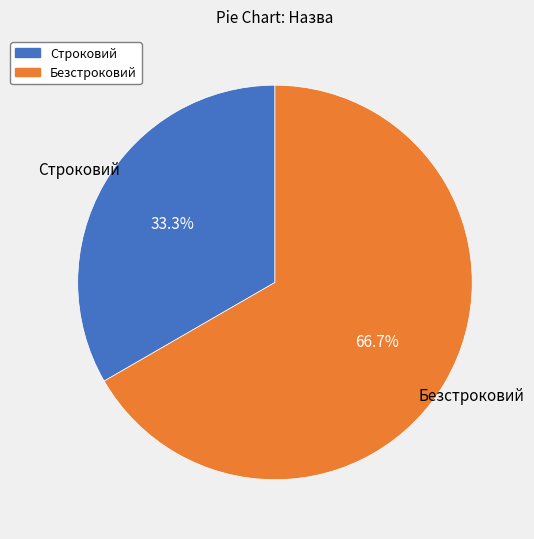

True or false: Безстроковий accounts for 67% of the total.

True